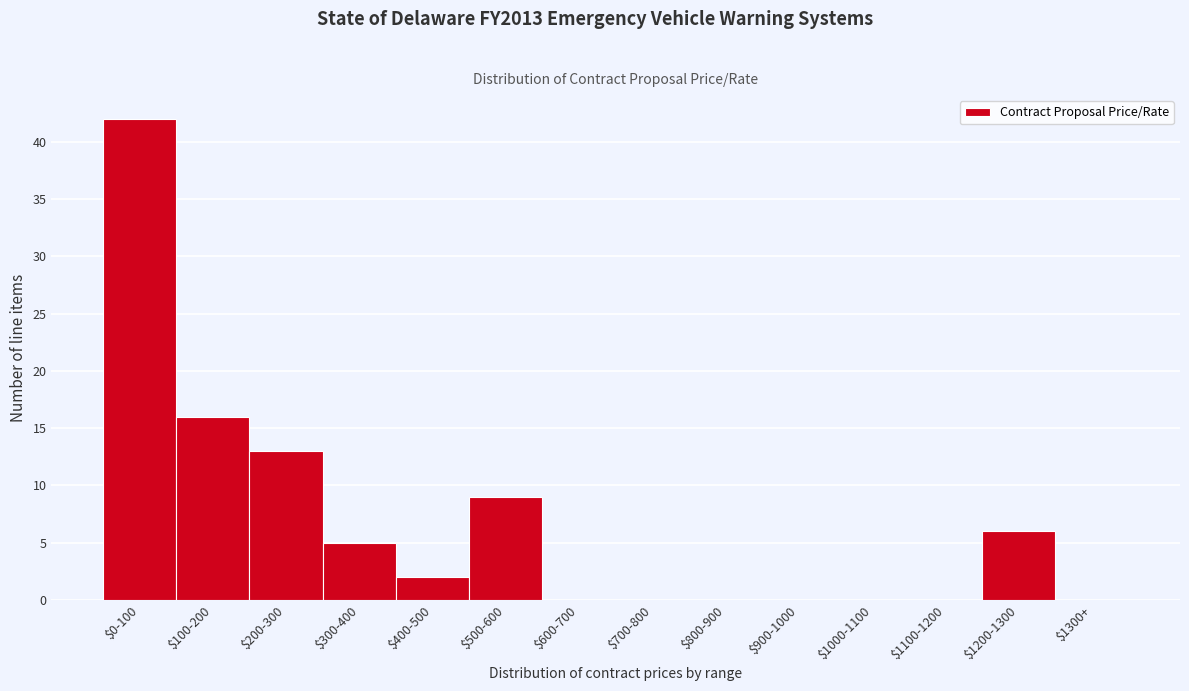

What is the sum of all values?

93